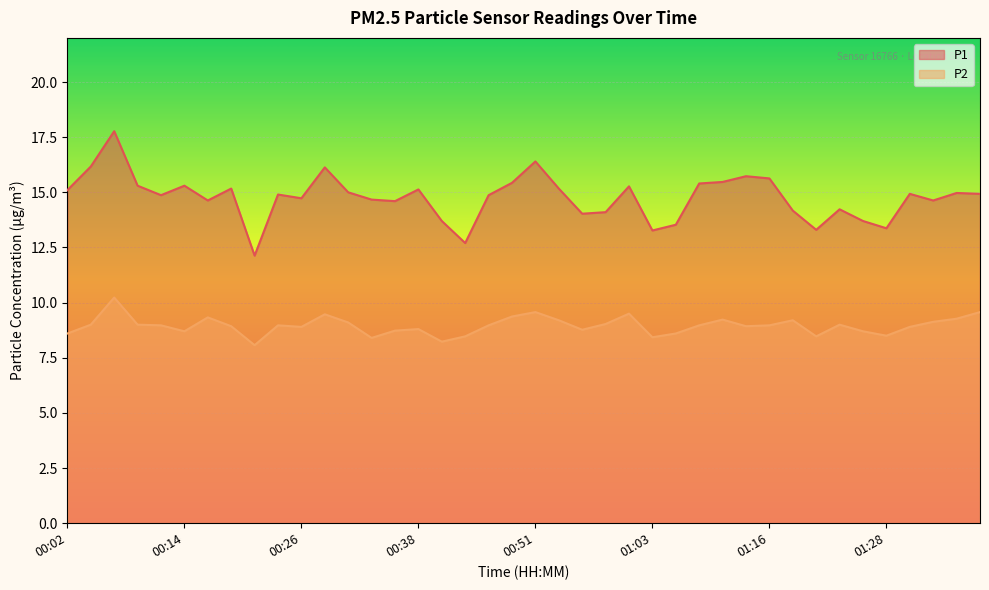

Is the value of P1 at 01:16 greater than the value of P2 at 01:18?

Yes